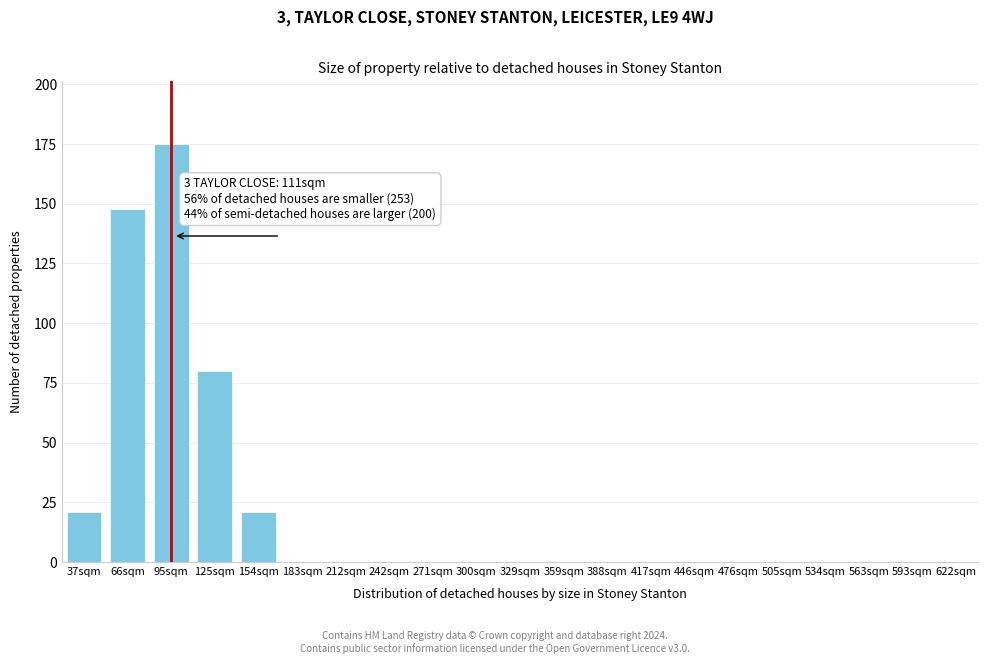

Reading left to right, transcribe all the data shown in this chart.

37sqm=21	66sqm=148	95sqm=175	125sqm=80	154sqm=21	183sqm=0	212sqm=0	242sqm=0	271sqm=0	300sqm=0	329sqm=0	359sqm=0	388sqm=0	417sqm=0	446sqm=0	476sqm=0	505sqm=0	534sqm=0	563sqm=0	593sqm=0	622sqm=0